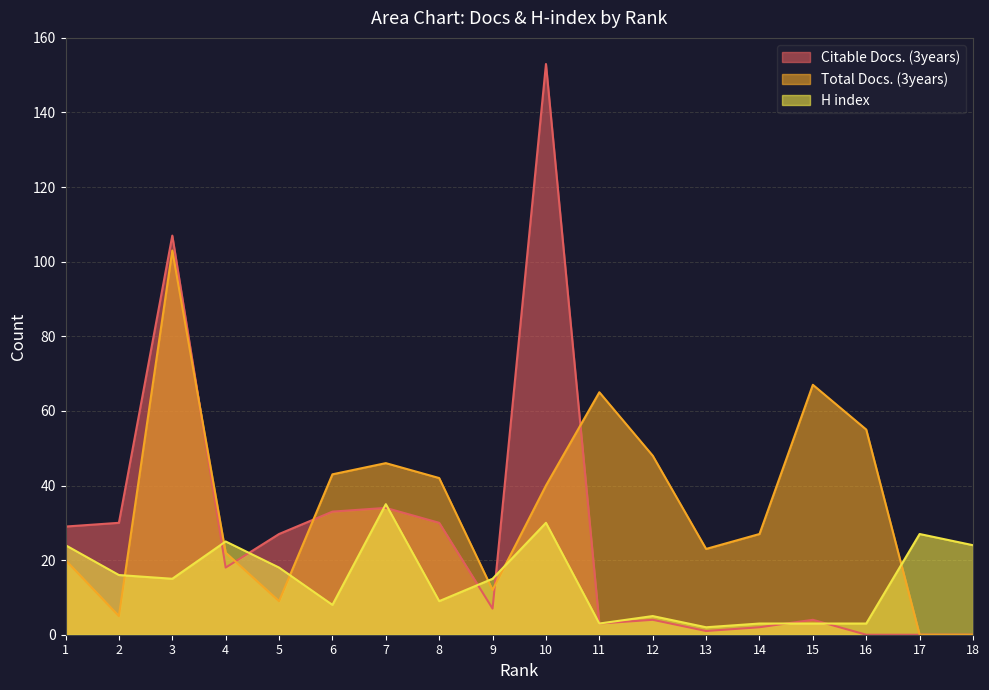

Does the chart display data point markers on the line(s)?

No